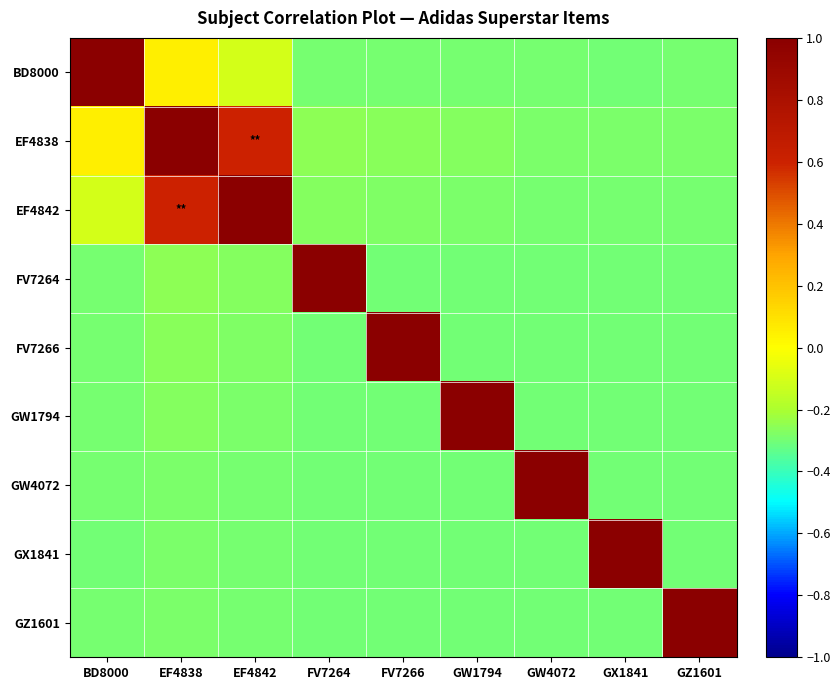

What is the greatest value displayed?

1.0